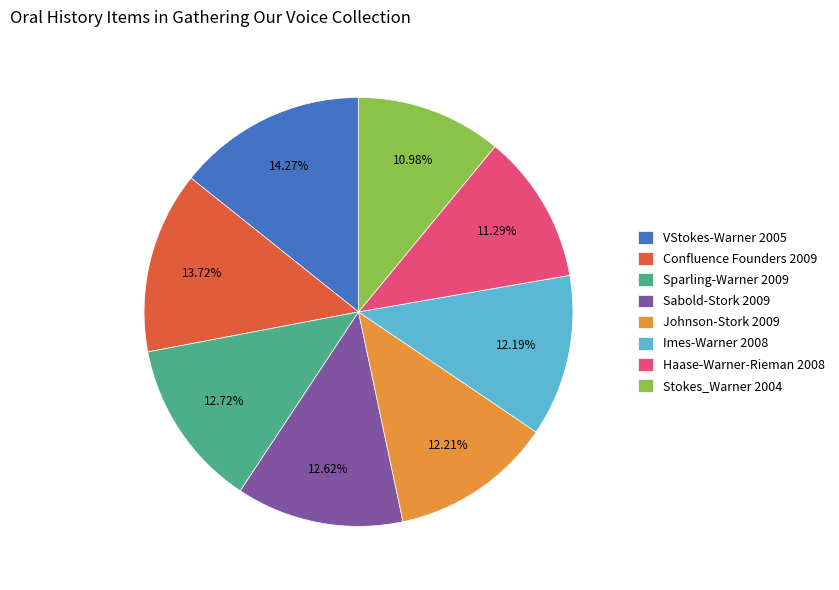

Count the number of slices in the pie.

8